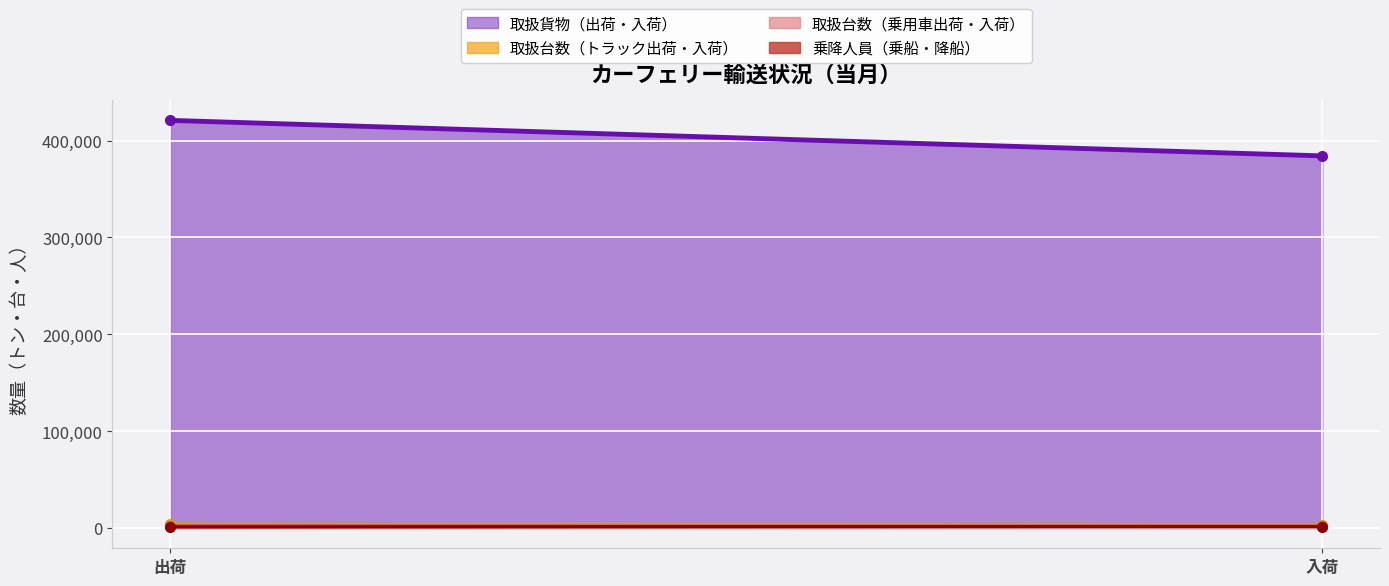

What is the value of the 取扱台数（トラック出荷・入荷） point at the 1st from the left?

3917